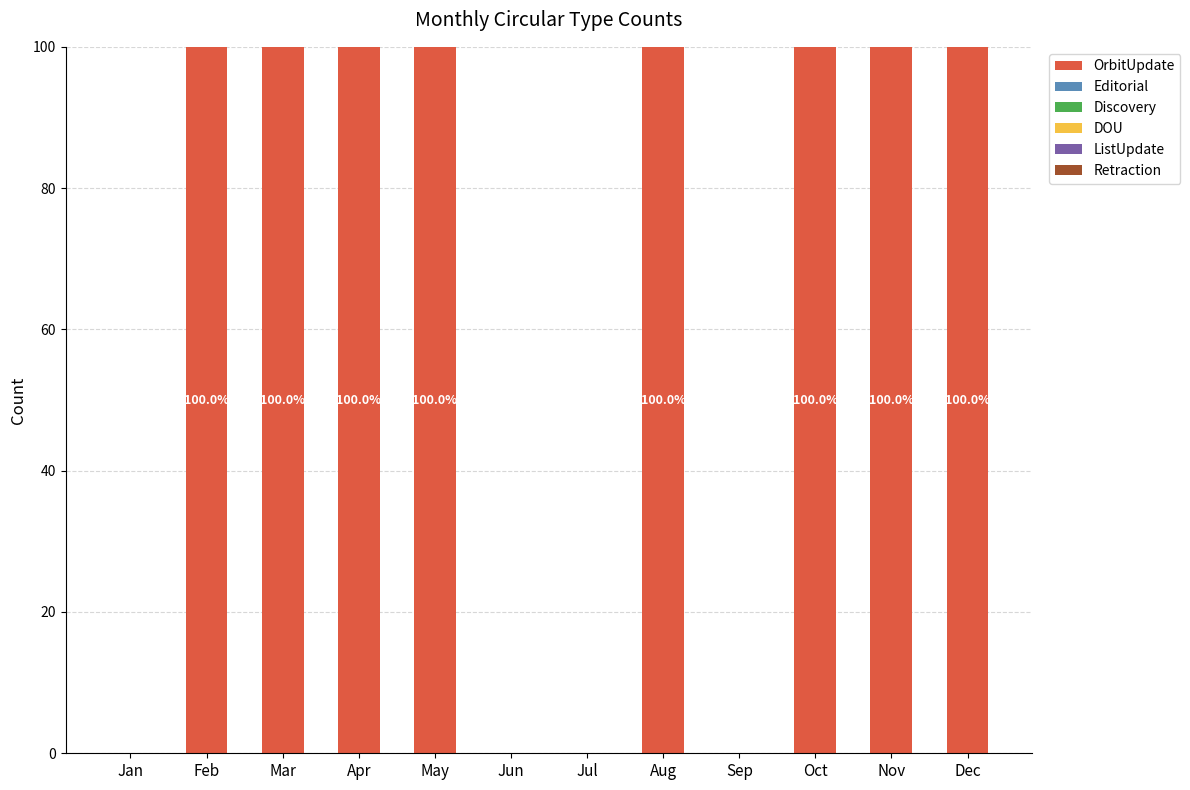

The value at Jun is 0. True or false?

True